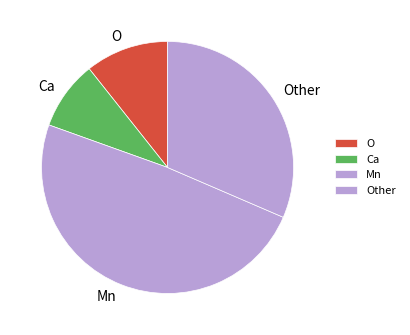

Is there any slice that represents more than half of the pie?

No